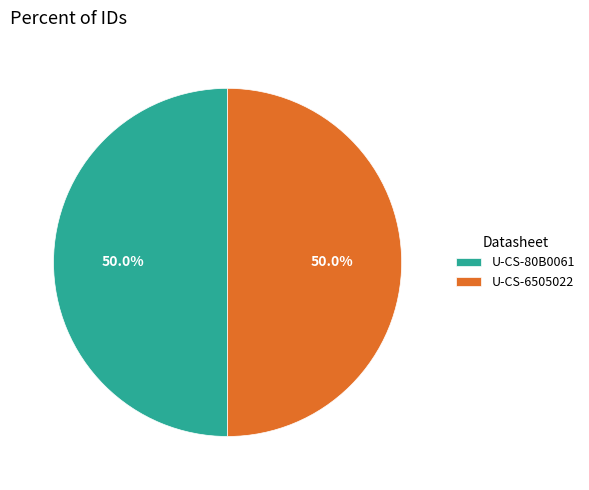

How many slices are in this pie chart?

2